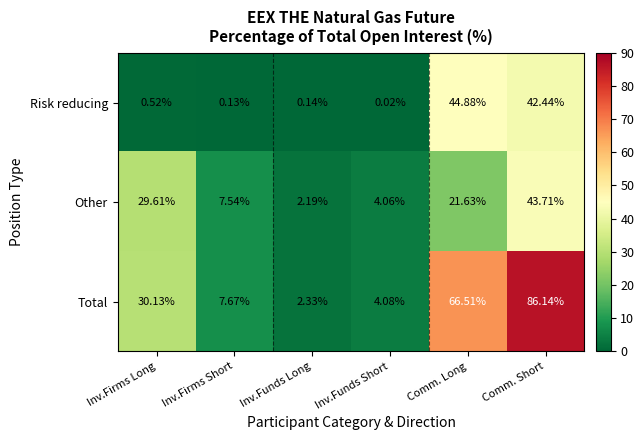

Count the number of data series in this chart.

3